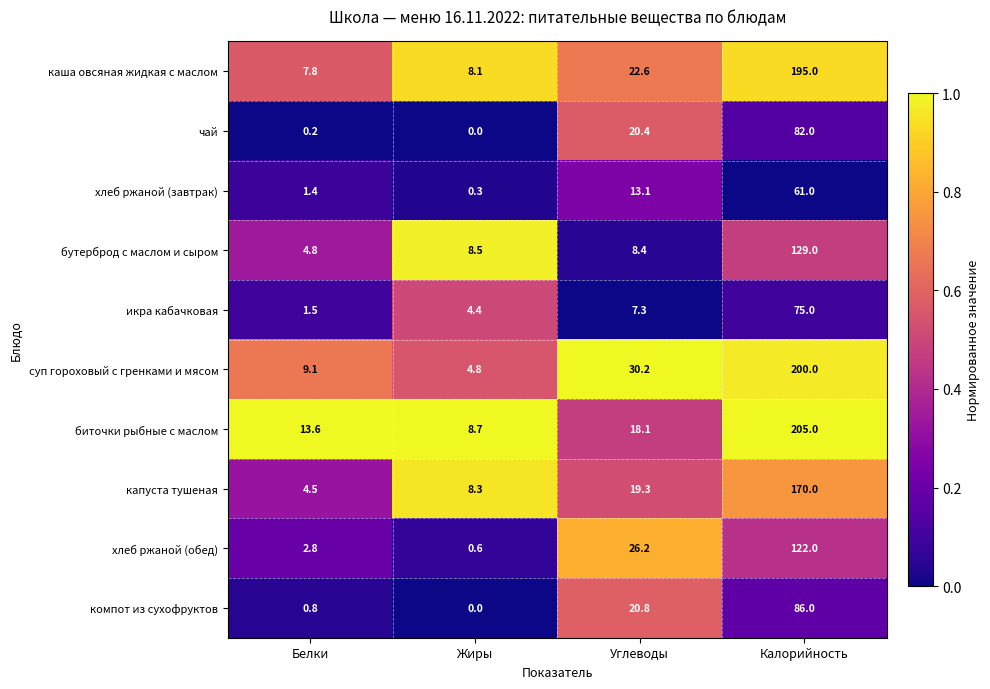

True or false: биточки рыбные с маслом has a value of 8.7 at Жиры.

True